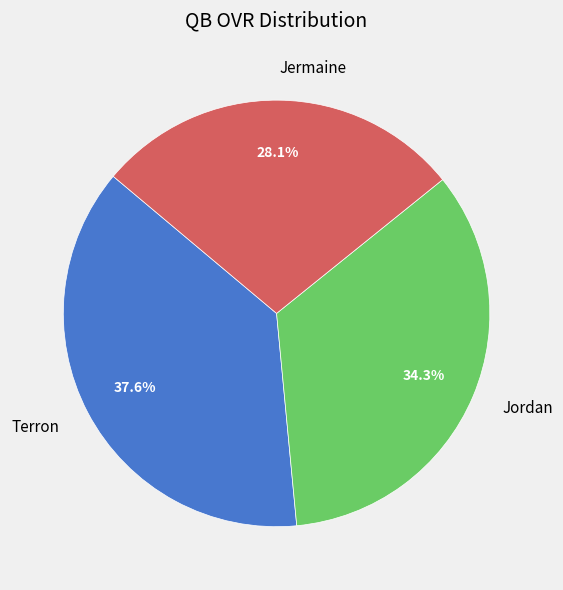

Is it true that Terron is 25% of the pie?

False